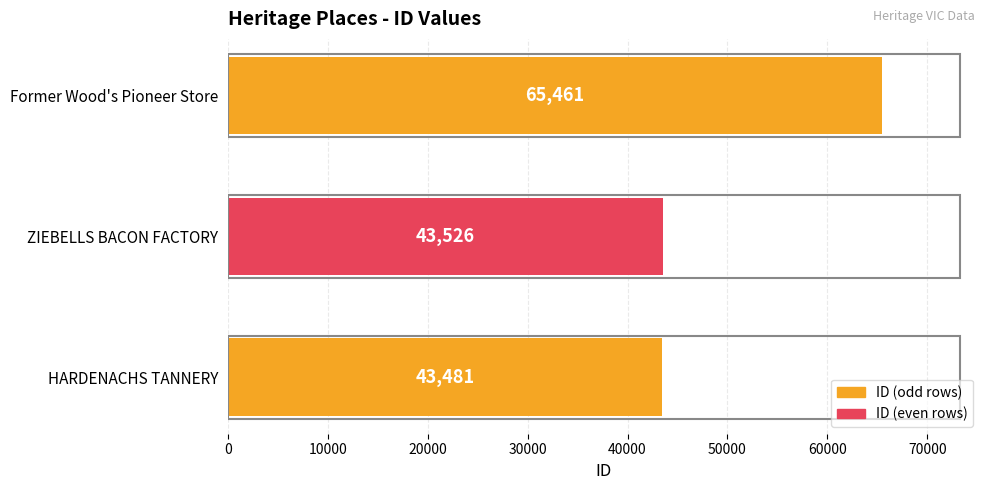

What is the change in value from ZIEBELLS BACON FACTORY to Former Wood's Pioneer Store?

+21935